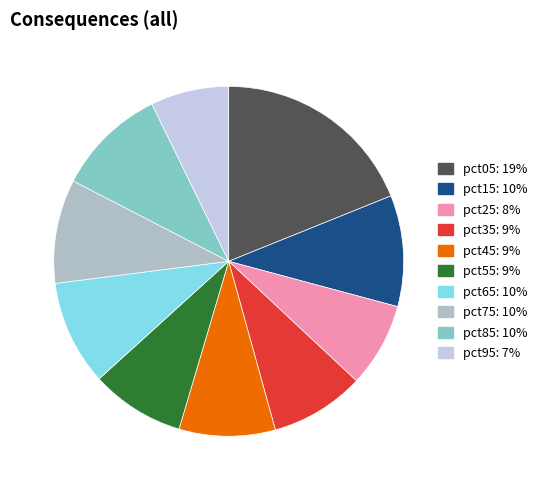

Combined, do pct45 and pct25 account for over 50%?

No